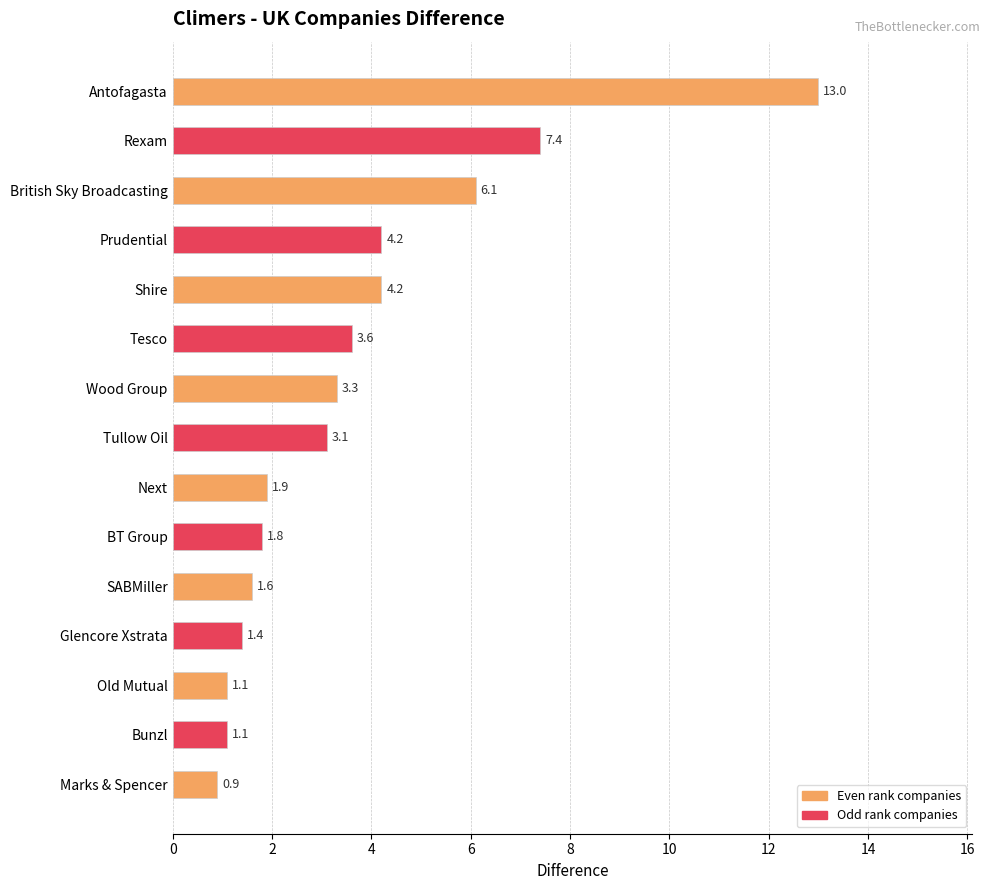

What is the sum of all values?

54.7